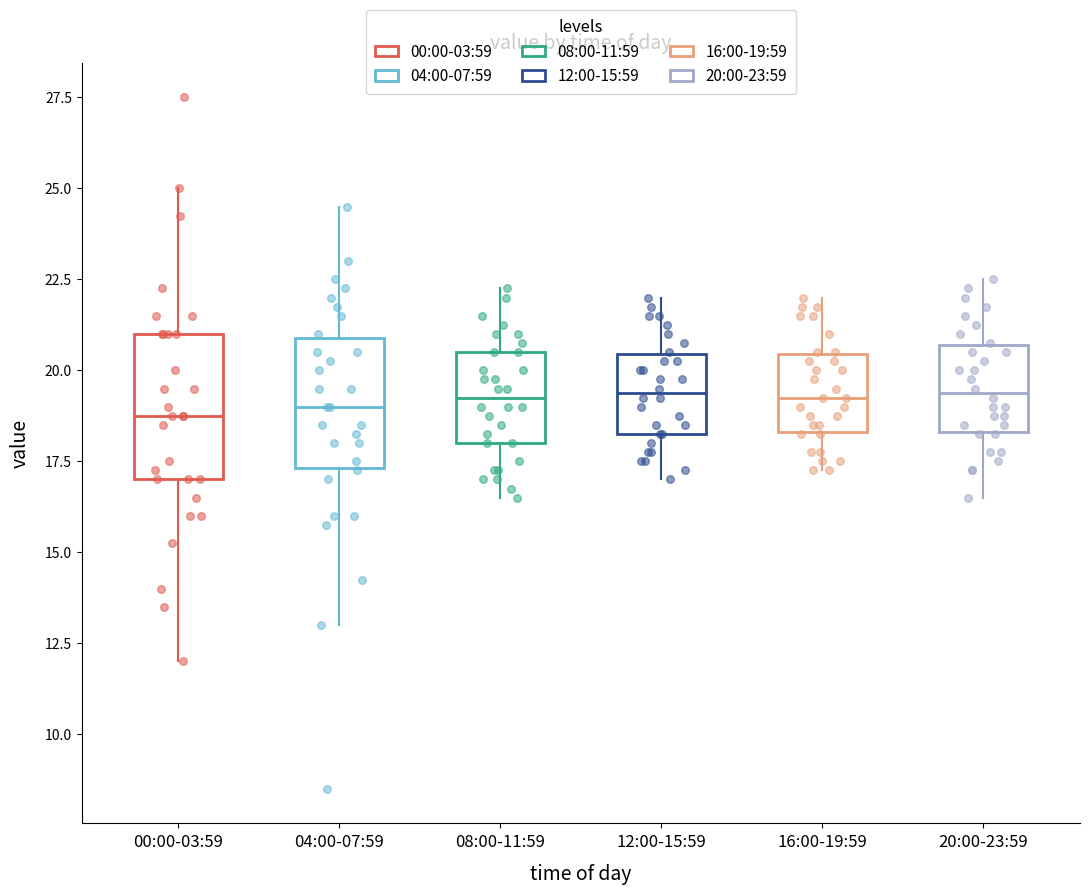

Reading left to right, read every box against the y-axis: the position of its median line, the range the box covers, and the ends of its whiskers. The values are not printed on the chart, so give them approximately, as read against the axis.

00:00-03:59: median 19.0, box 17.0 to 21.0, whiskers 12.0 to 25.0
04:00-07:59: median 19.0, box 17.5 to 21.0, whiskers 13.0 to 24.5
08:00-11:59: median 19.5, box 18.0 to 20.5, whiskers 16.5 to 22.5
12:00-15:59: median 19.5, box 18.5 to 20.5, whiskers 17.0 to 22.0
16:00-19:59: median 19.5, box 18.5 to 20.5, whiskers 17.5 to 22.0
20:00-23:59: median 19.5, box 18.5 to 20.5, whiskers 16.5 to 22.5